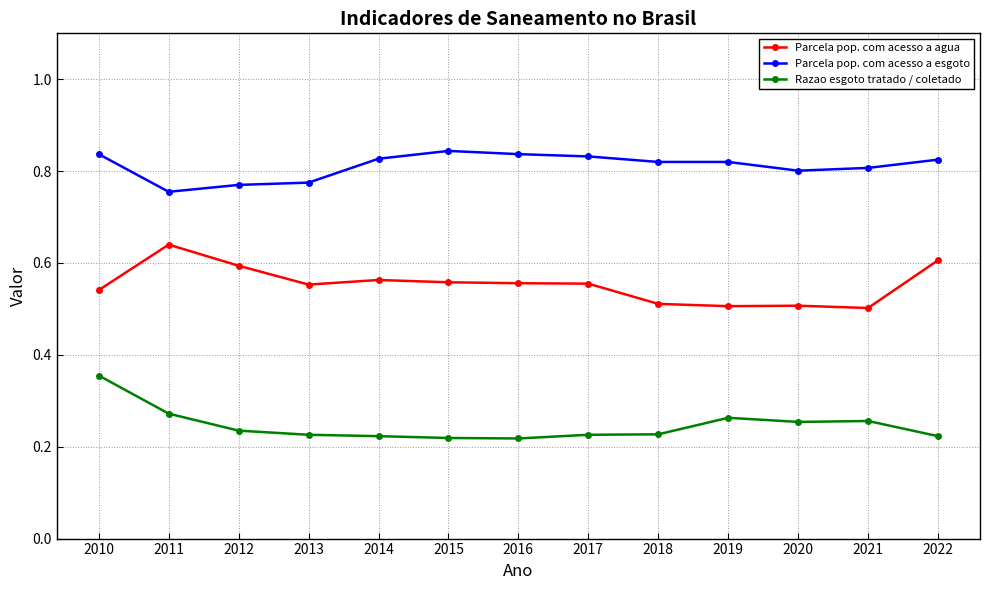

True or false: Parcela pop. com acesso a agua and Razao esgoto tratado / coletado cross at least once.

False